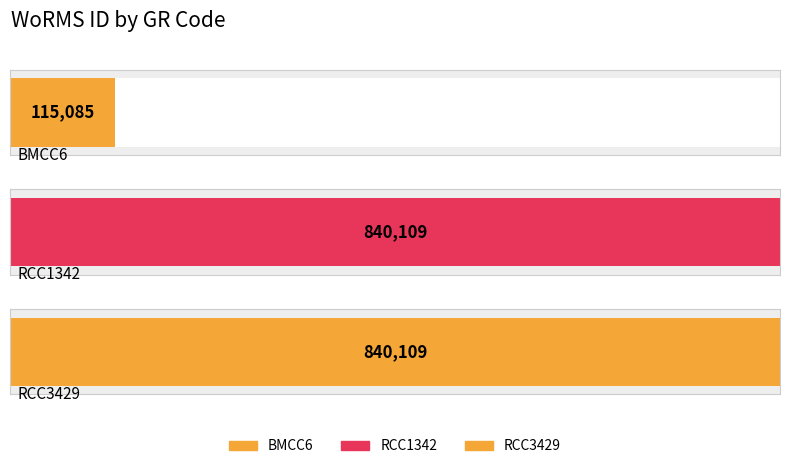

Rank the categories by value from highest to lowest.

RCC1342, RCC3429, BMCC6